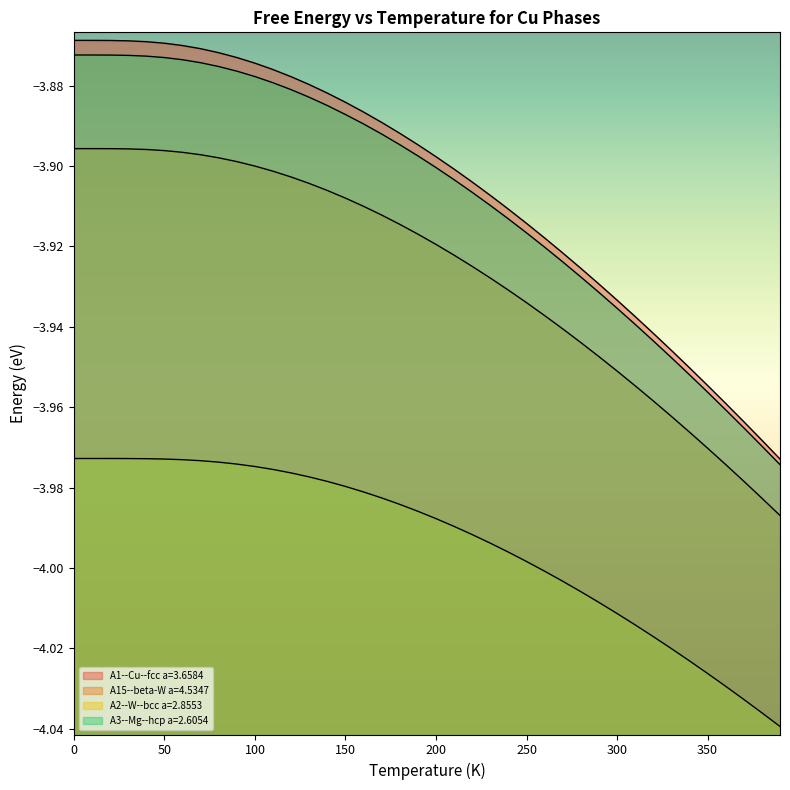

At which label does A2--W--bcc a=2.8553 reach its minimum?

390